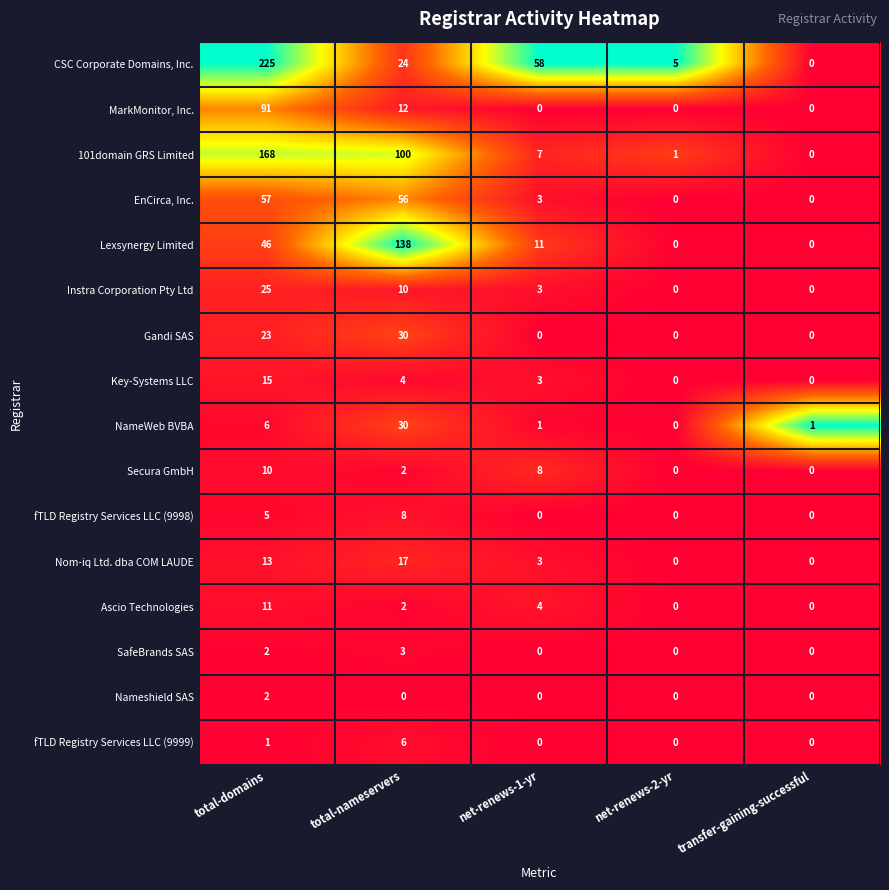

What is the spread (max minus min) of values at net-renews-2-yr?

5